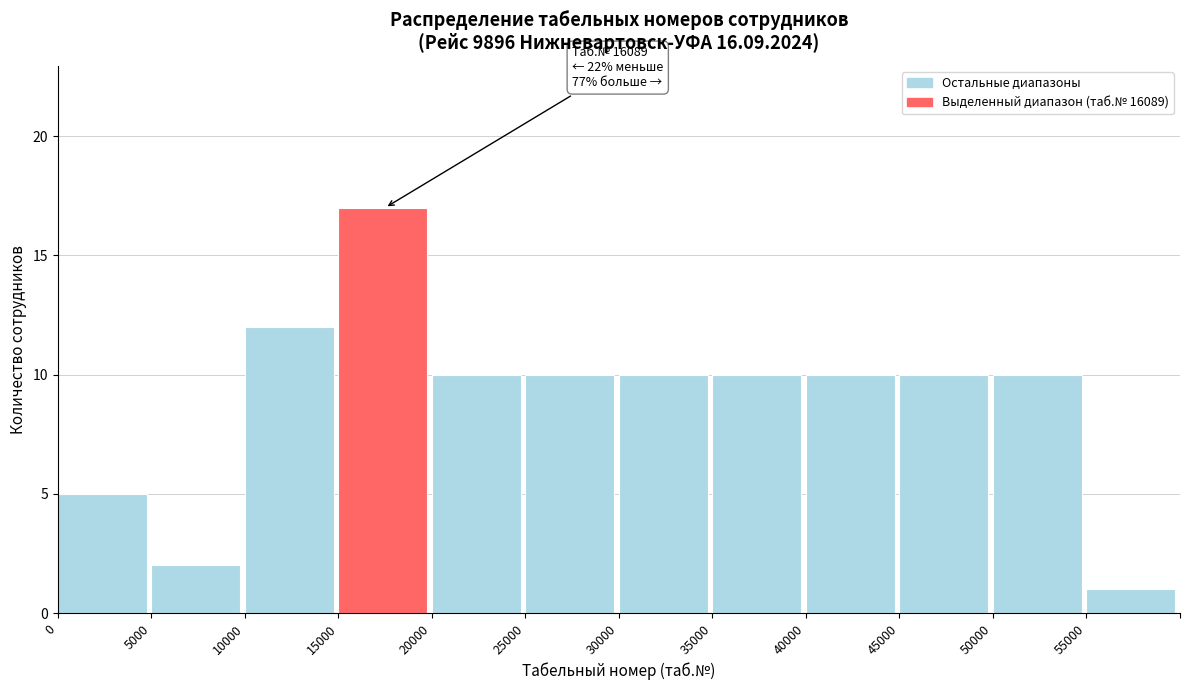

Over which range of the x-axis is the bar tallest?

15000 to 20000